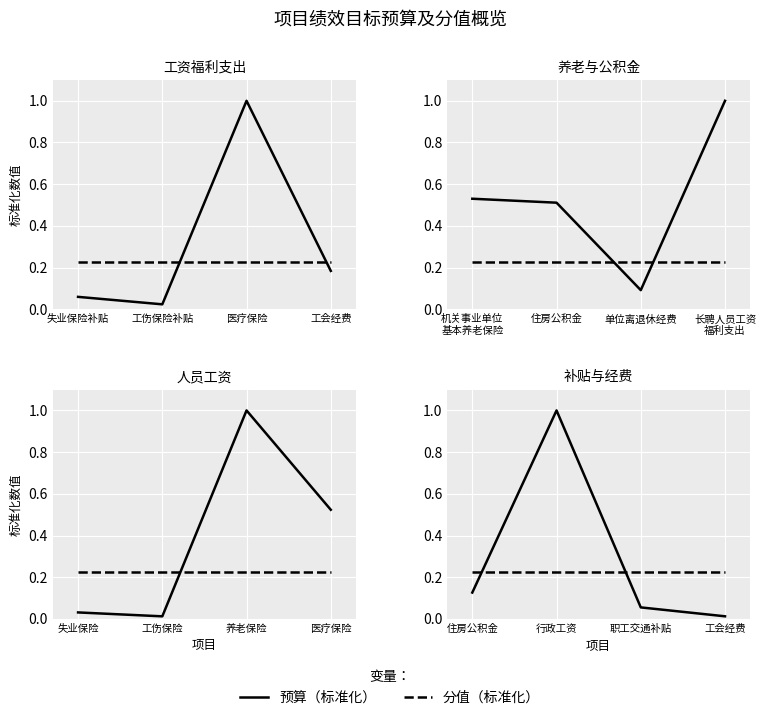

Between 职工交通补贴 and 工会经费, which series saw the biggest shift?

预算（标准化）